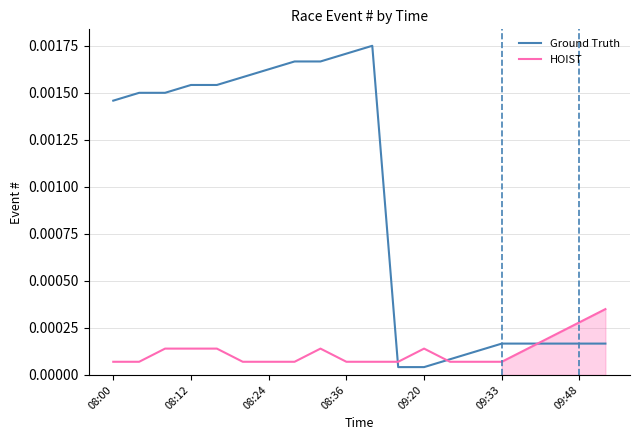

How many categories are shown in the chart?

20